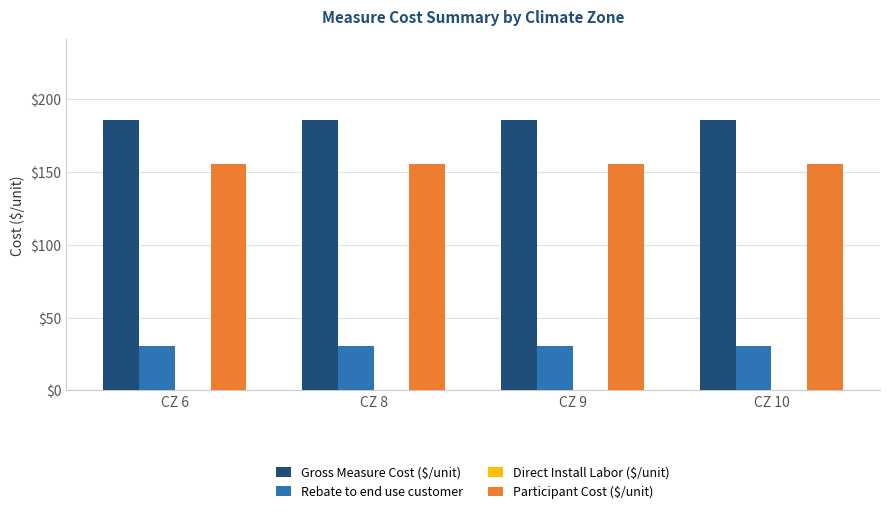

What is the maximum value for Rebate to end use customer?

30.3